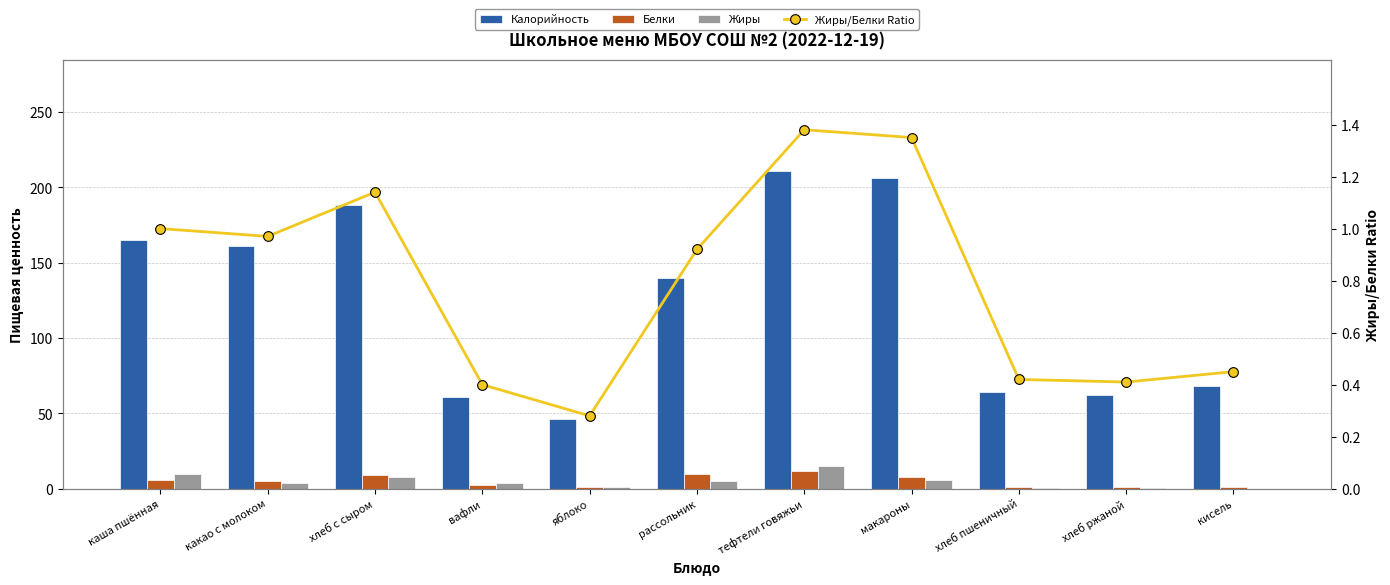

List the series in order of their peak value, lowest first.

Жиры/Белки Ratio, Белки, Жиры, Калорийность